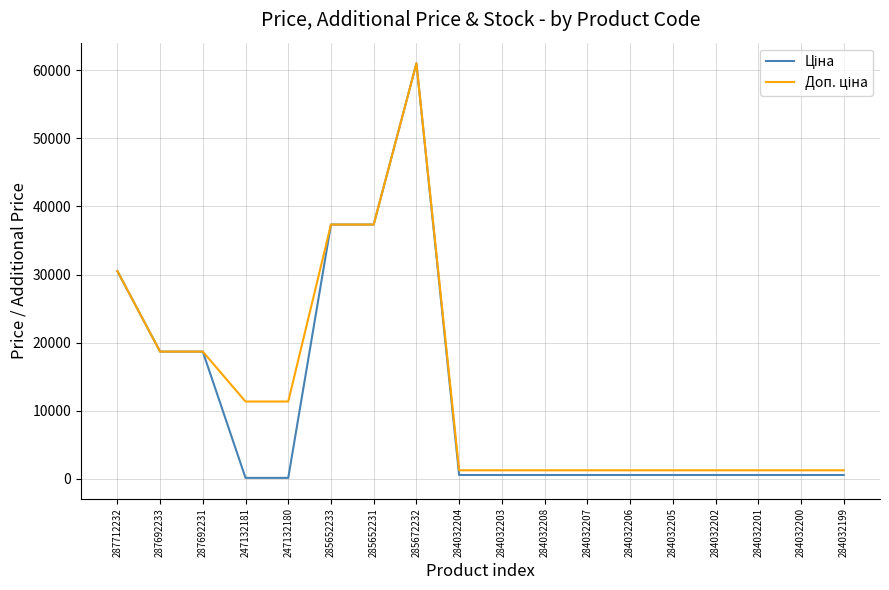

What is the greatest value displayed?

61024.7